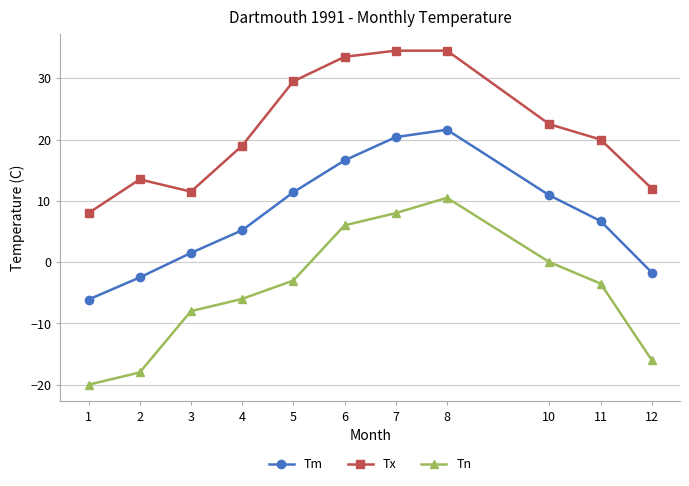

Rank the series by their maximum value, from lowest to highest.

Tn, Tm, Tx